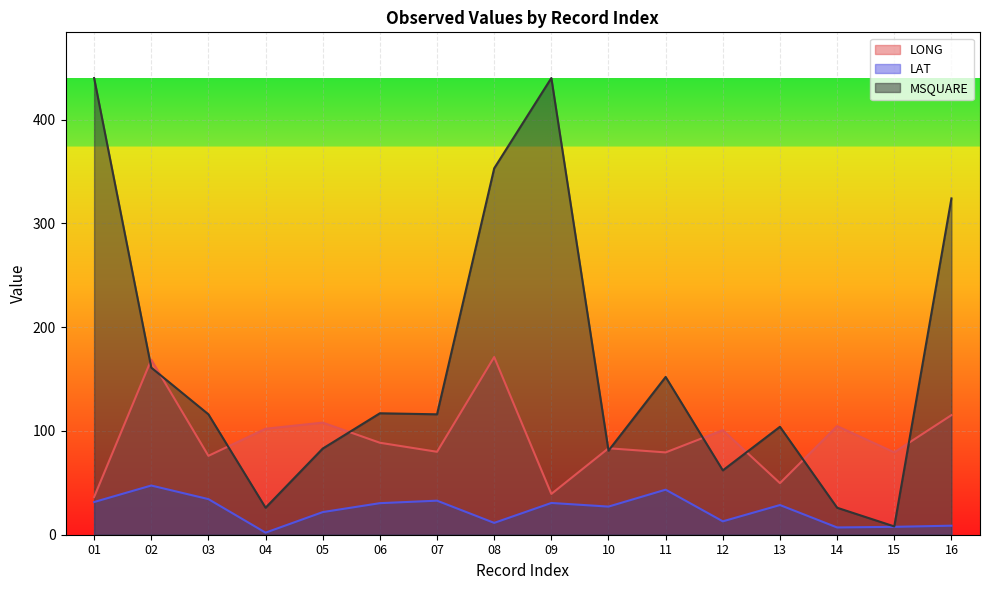

What is the average value of the LAT series?

23.6